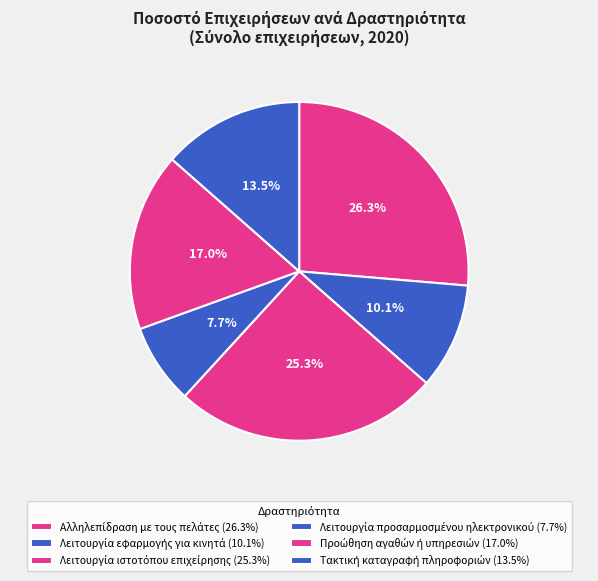

Count the number of slices in the pie.

6